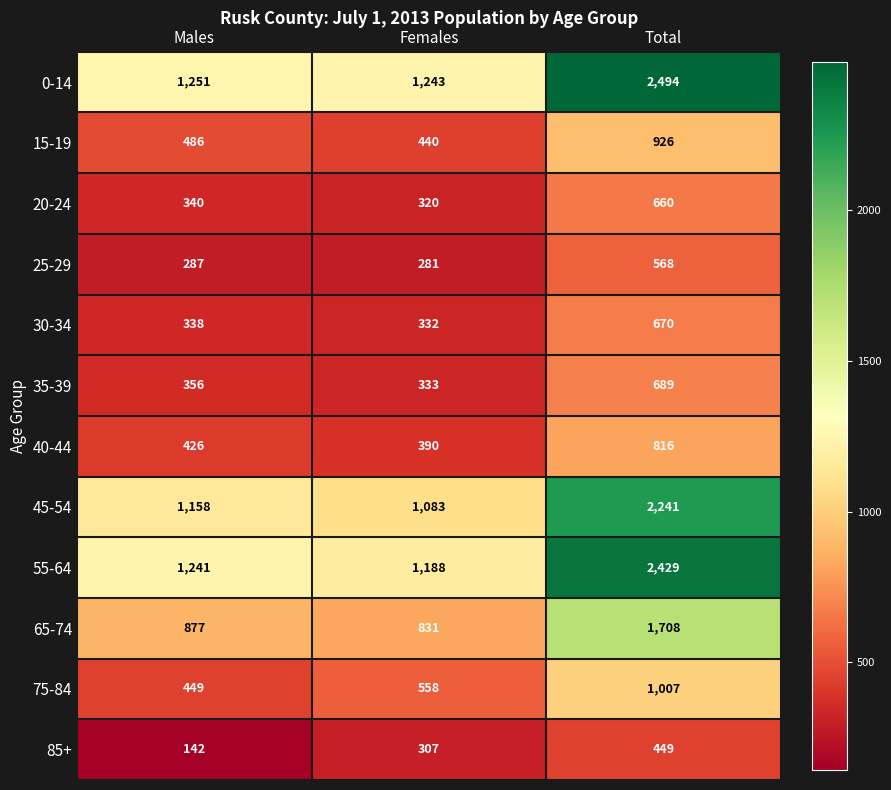

True or false: 20-24 has a value of 340 at Males.

True